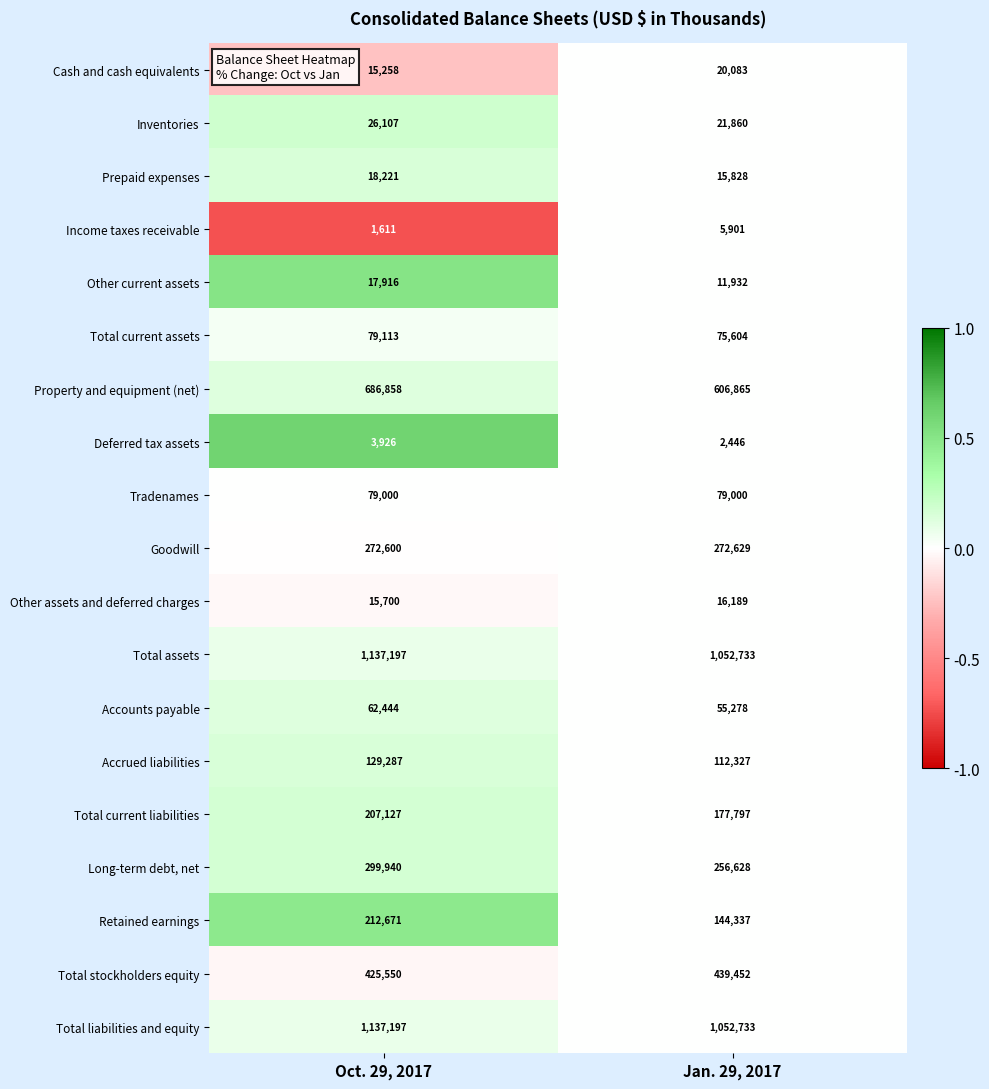

Which label corresponds to the smallest value in the chart?

Oct. 29, 2017